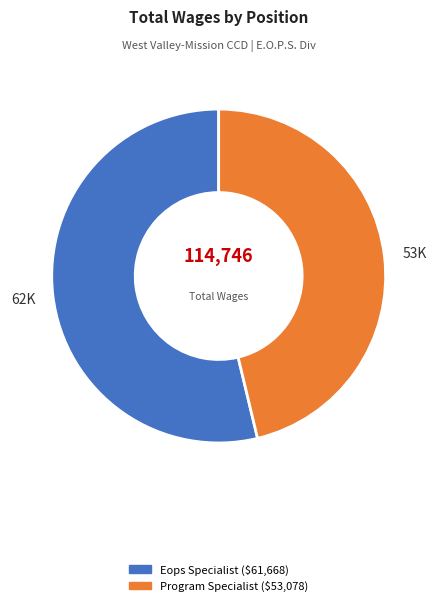

How many segments does this pie chart have?

2